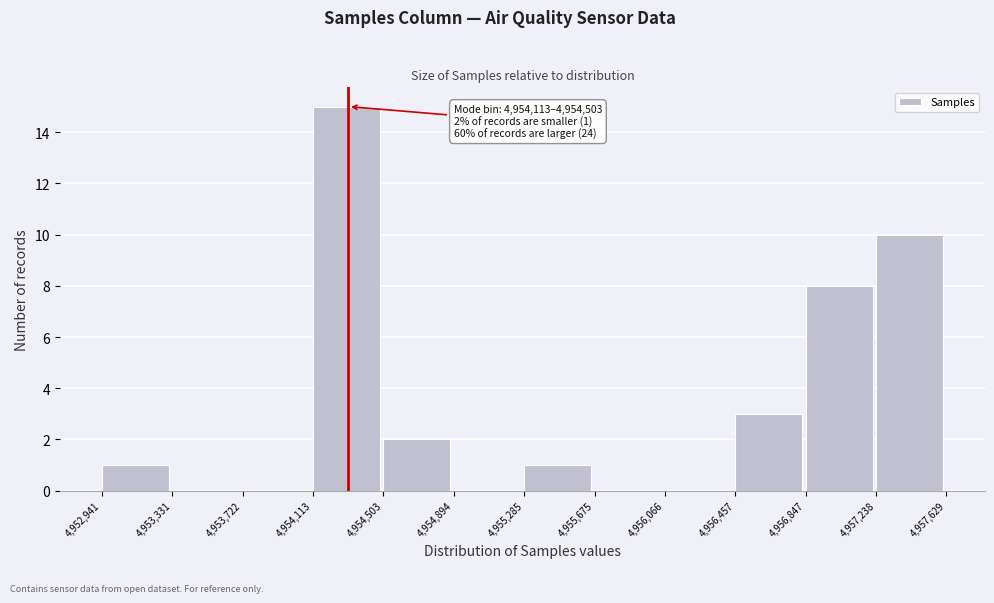

Over which range of the x-axis is the bar tallest?

4,954,113 to 4,954,503